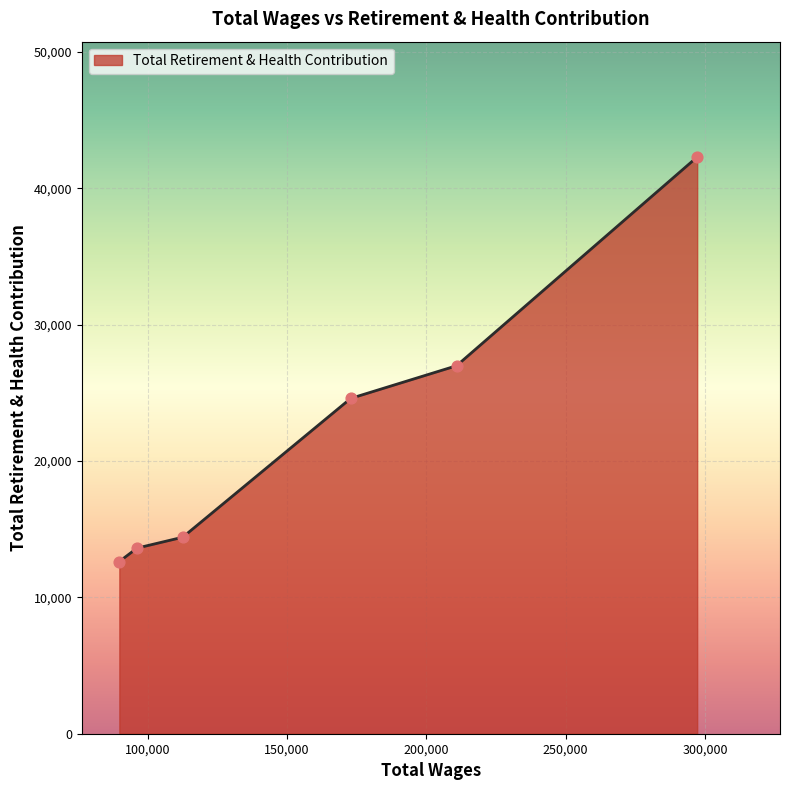

What is the difference between the maximum and minimum values?

29667